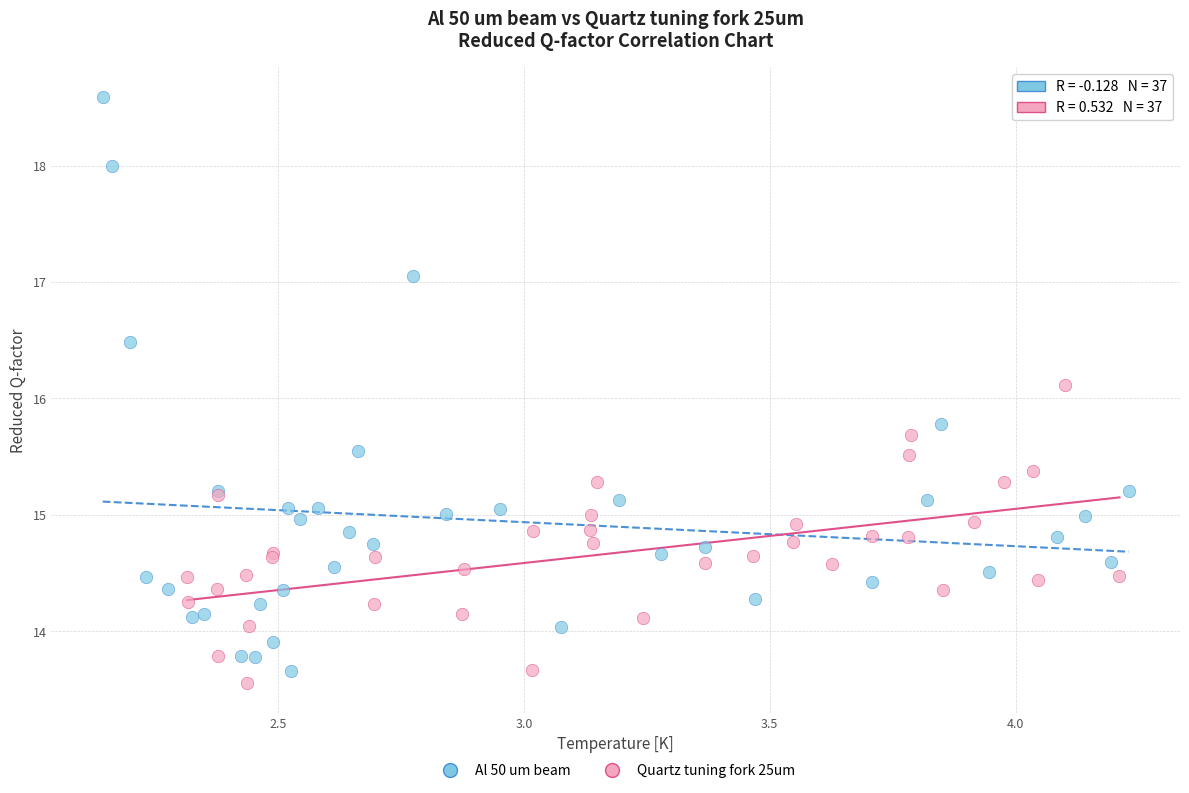

Which series has the widest spread of Y values?

Al 50 um beam